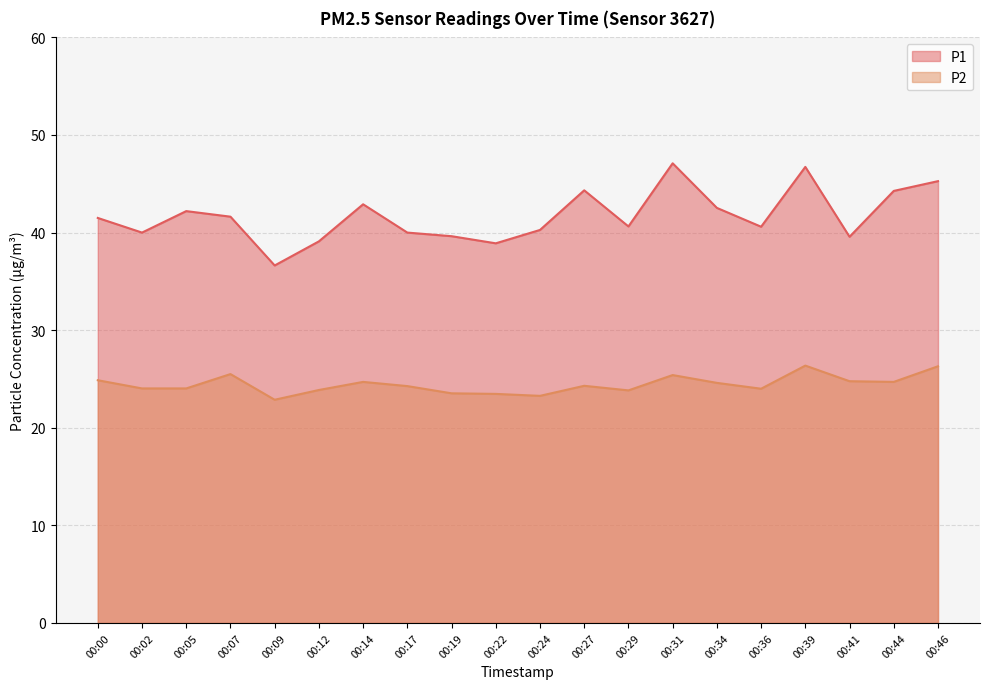

List the series in order of their peak value, lowest first.

P2, P1